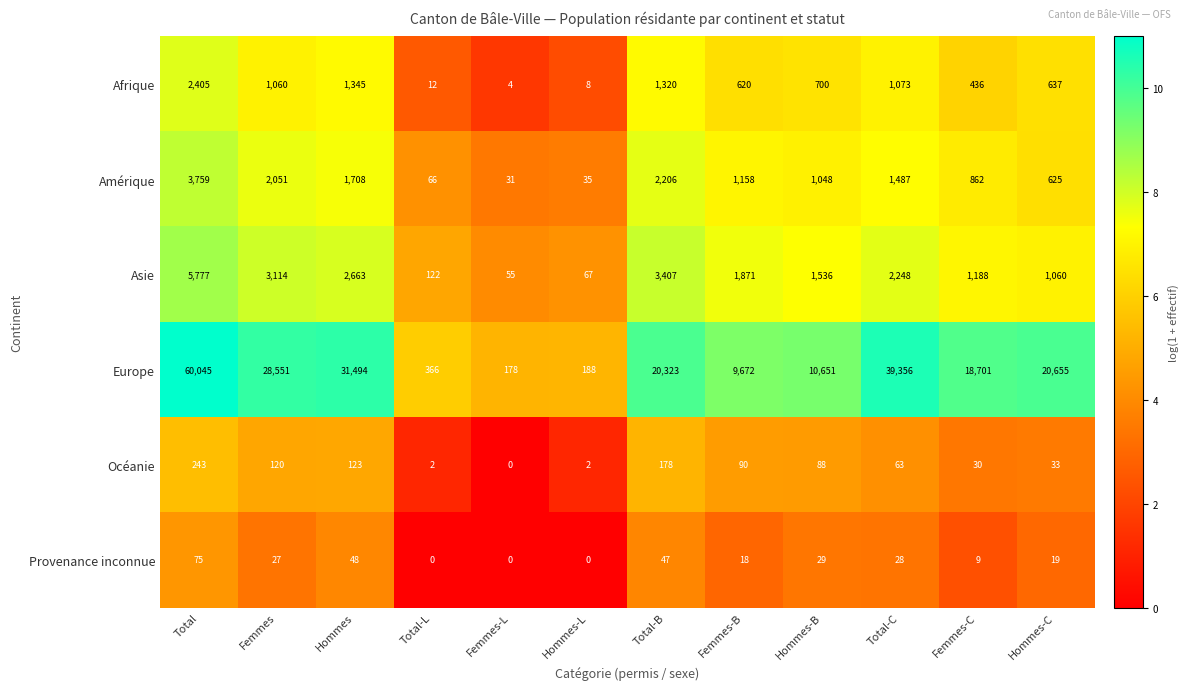

How many values in the Asie series are below 1871?

6